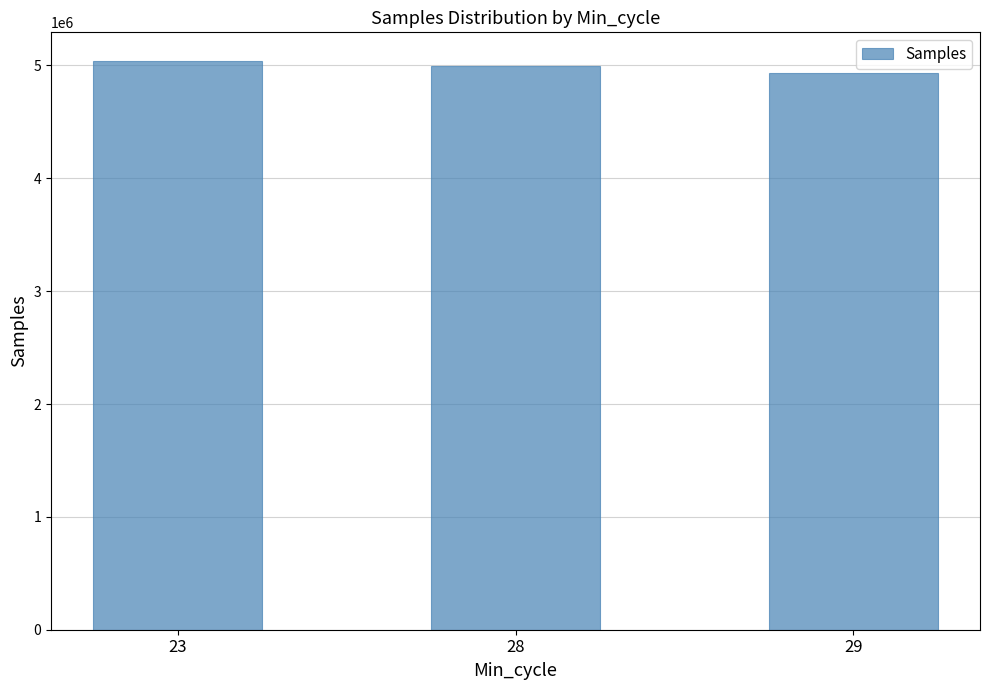

What is the minimum value shown in the chart?

4934044